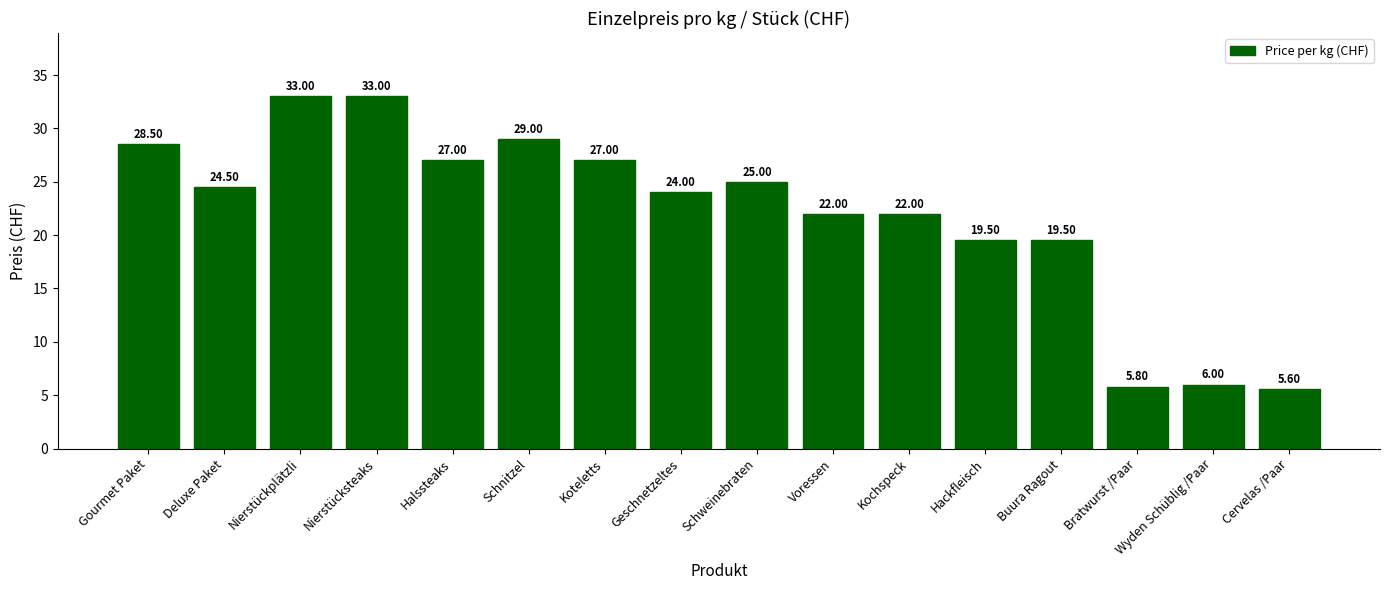

Which has a higher value, Gourmet Paket or Deluxe Paket?

Gourmet Paket